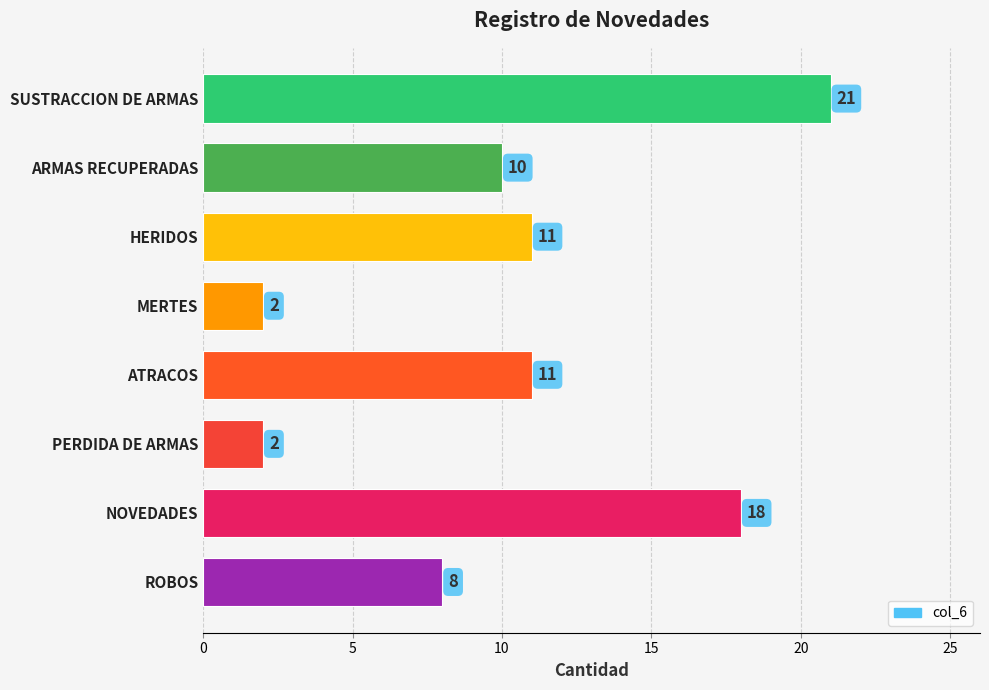

How many data points are less than 11?

4